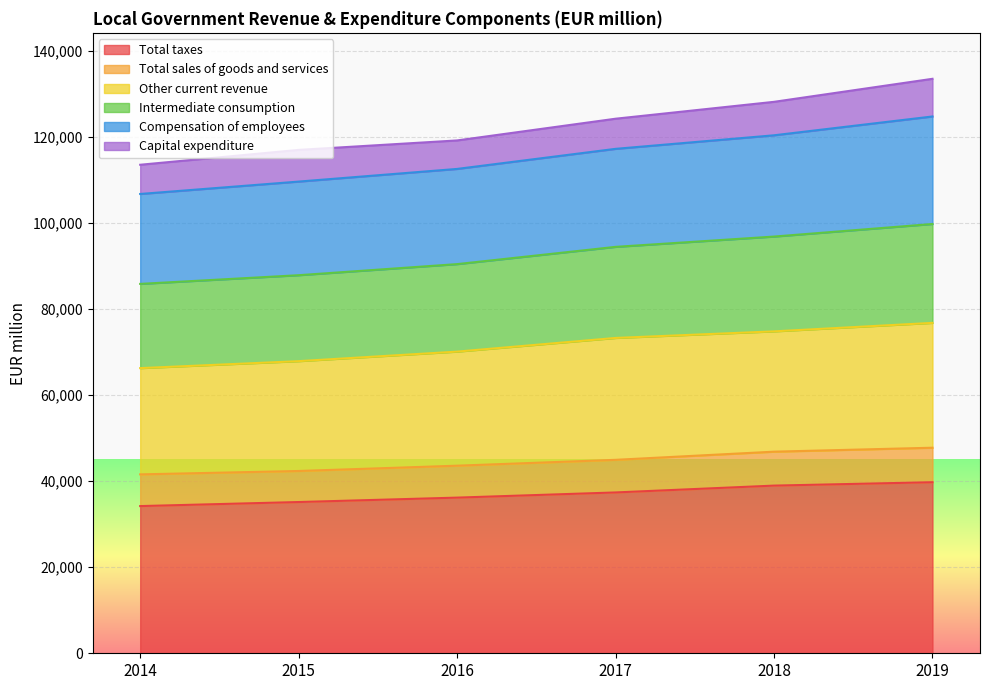

What is the highest value of the Total taxes series?

39744